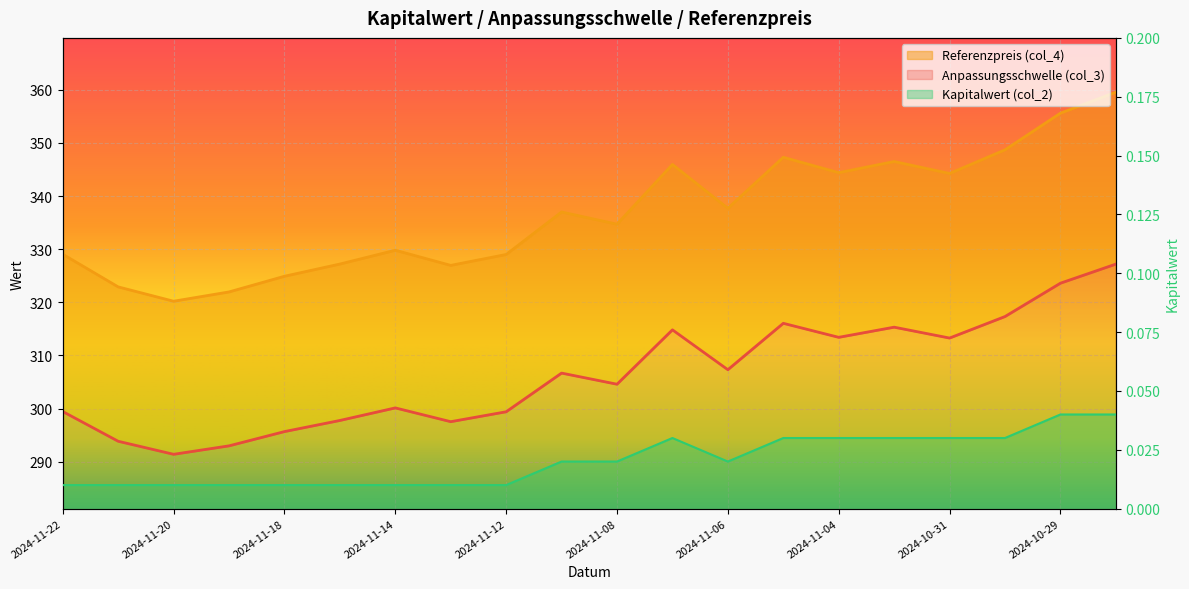

Where is the first local minimum for Referenzpreis (col_4)?

2024-11-20